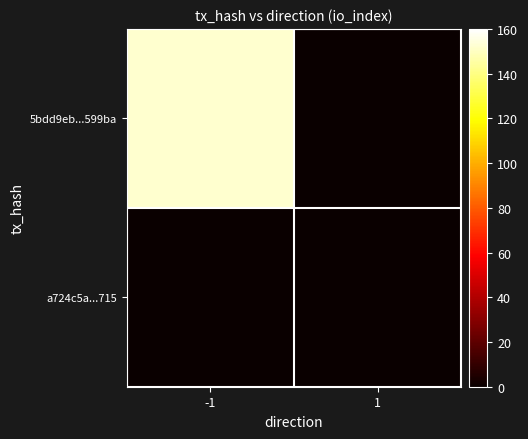

At -1, list the series in order from largest to smallest.

5bdd9eb...599ba, a724c5a...715